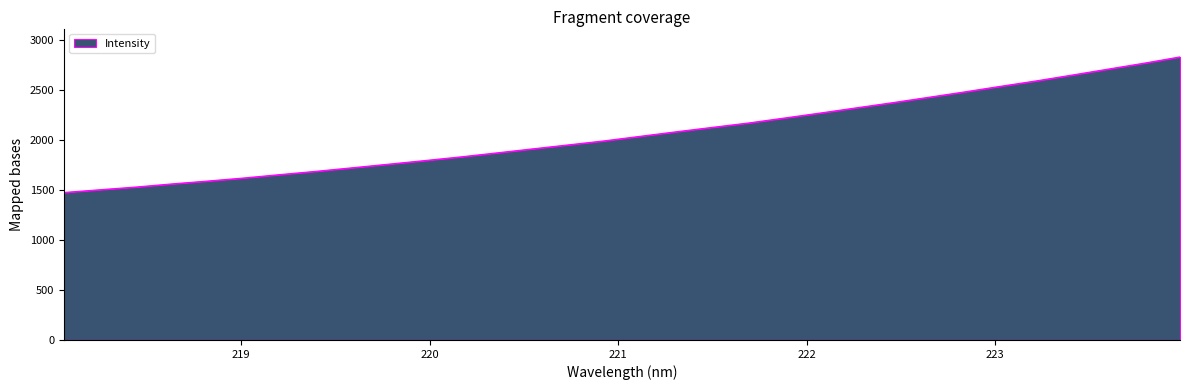

What is the greatest value displayed?

2828.8